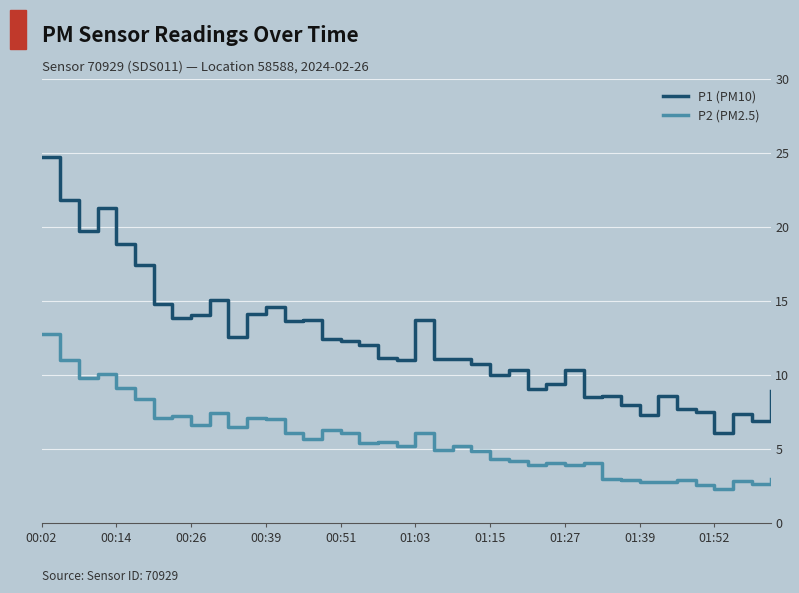

True or false: P1 (PM10) has more than 1 interior local peaks.

True